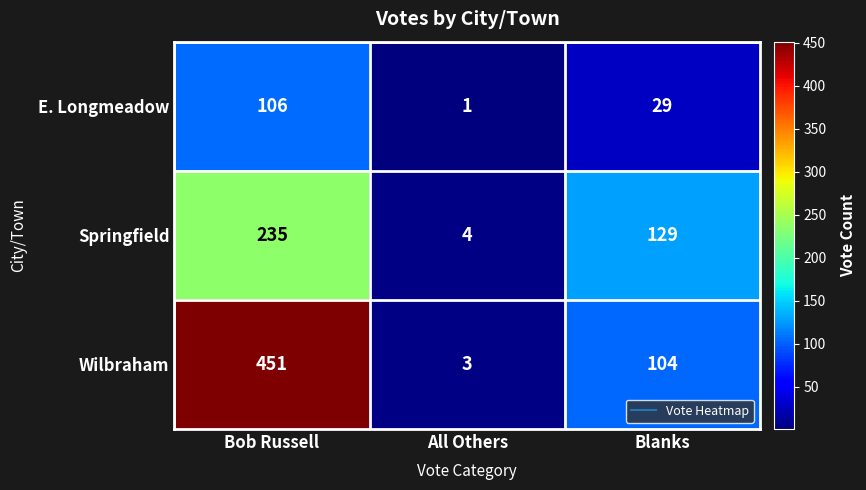

Between All Others and Blanks, which series saw the biggest shift?

Springfield